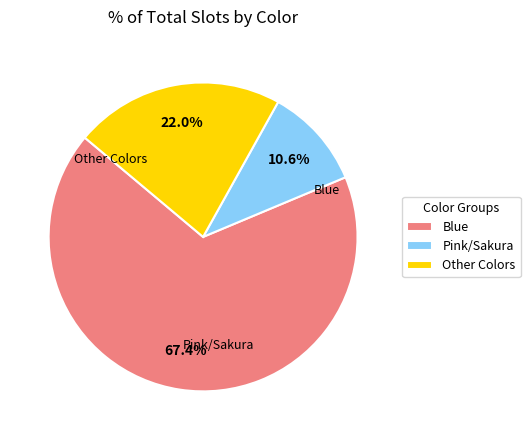

Which has a higher value, Other Colors or Pink/Sakura?

Other Colors